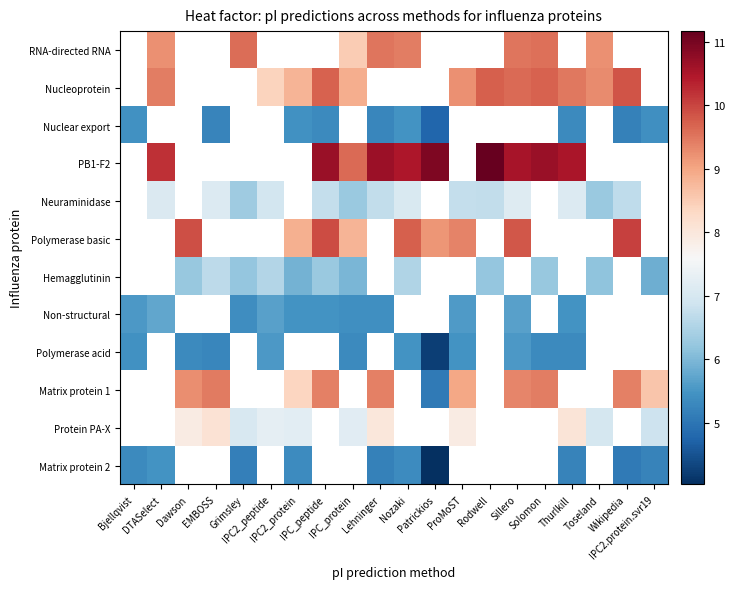

How many positive values does the Non-structural series have?

11